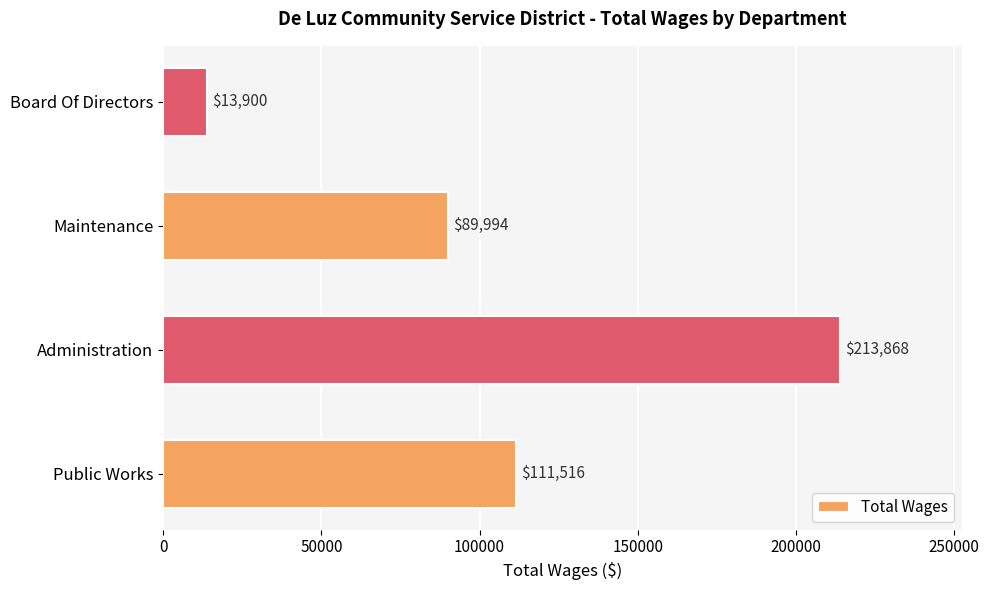

How many series are shown in this chart?

1